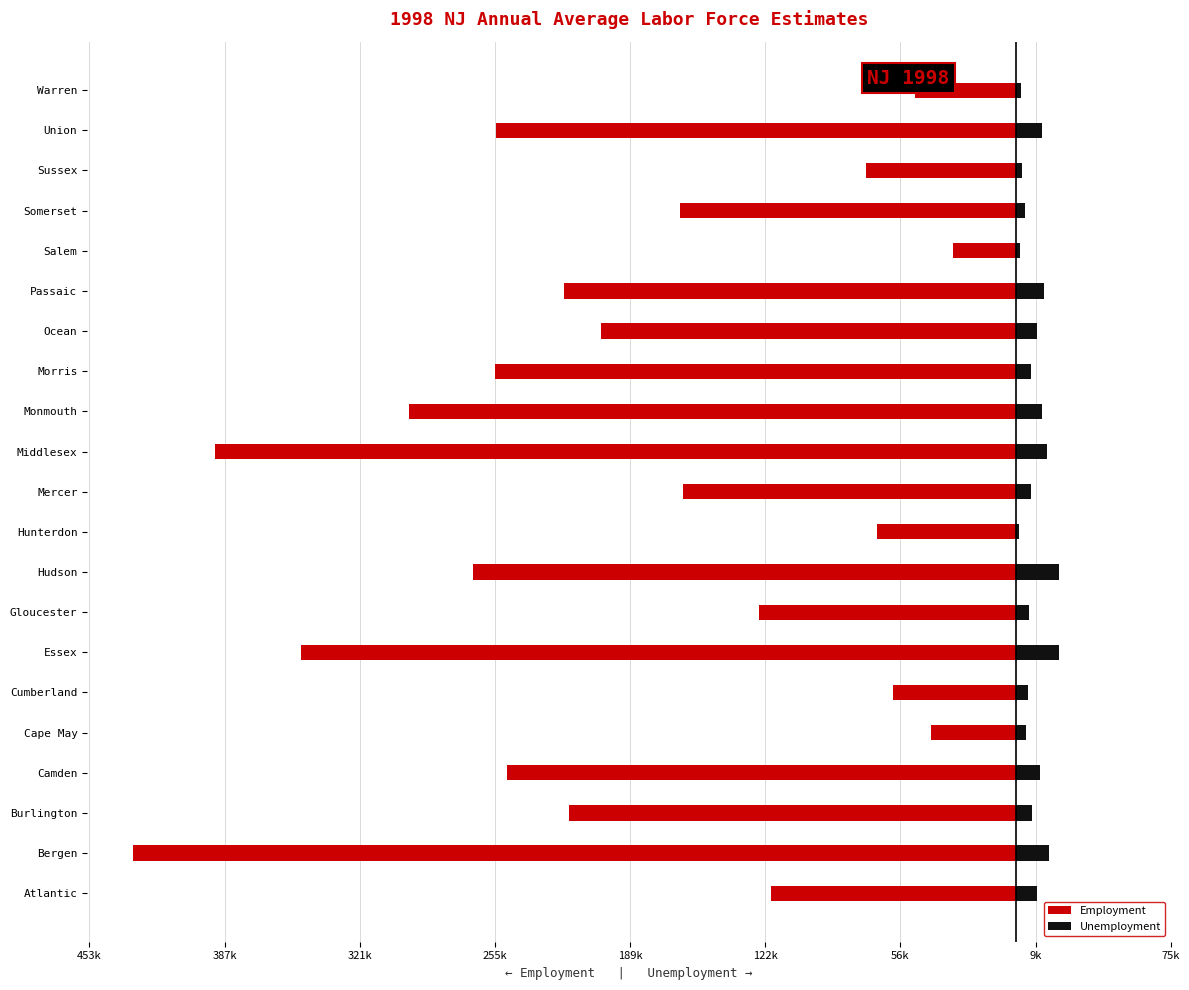

True or false: Unemployment has a value of 17715 at Passaic.

False